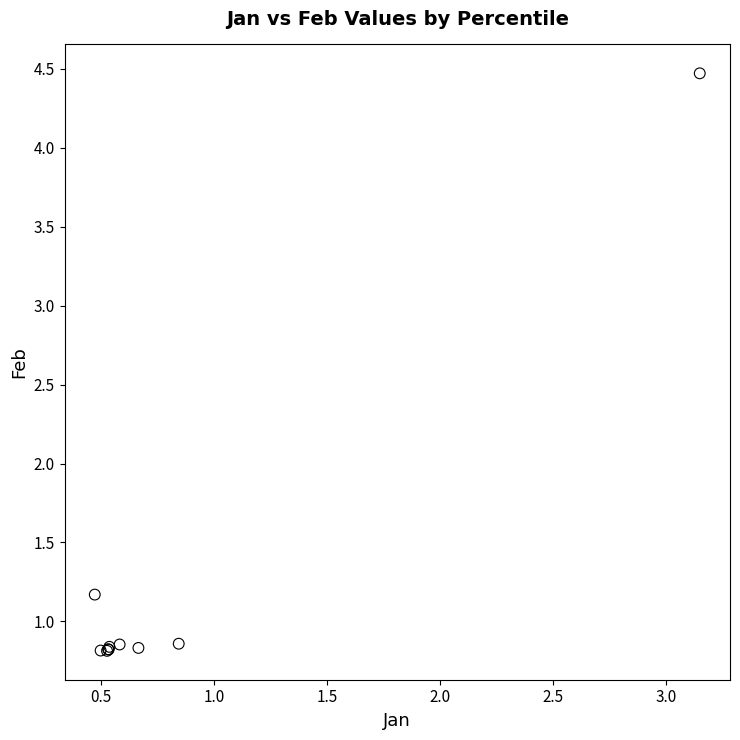

What Y value in the scatter plot is closest to 2?

1.2